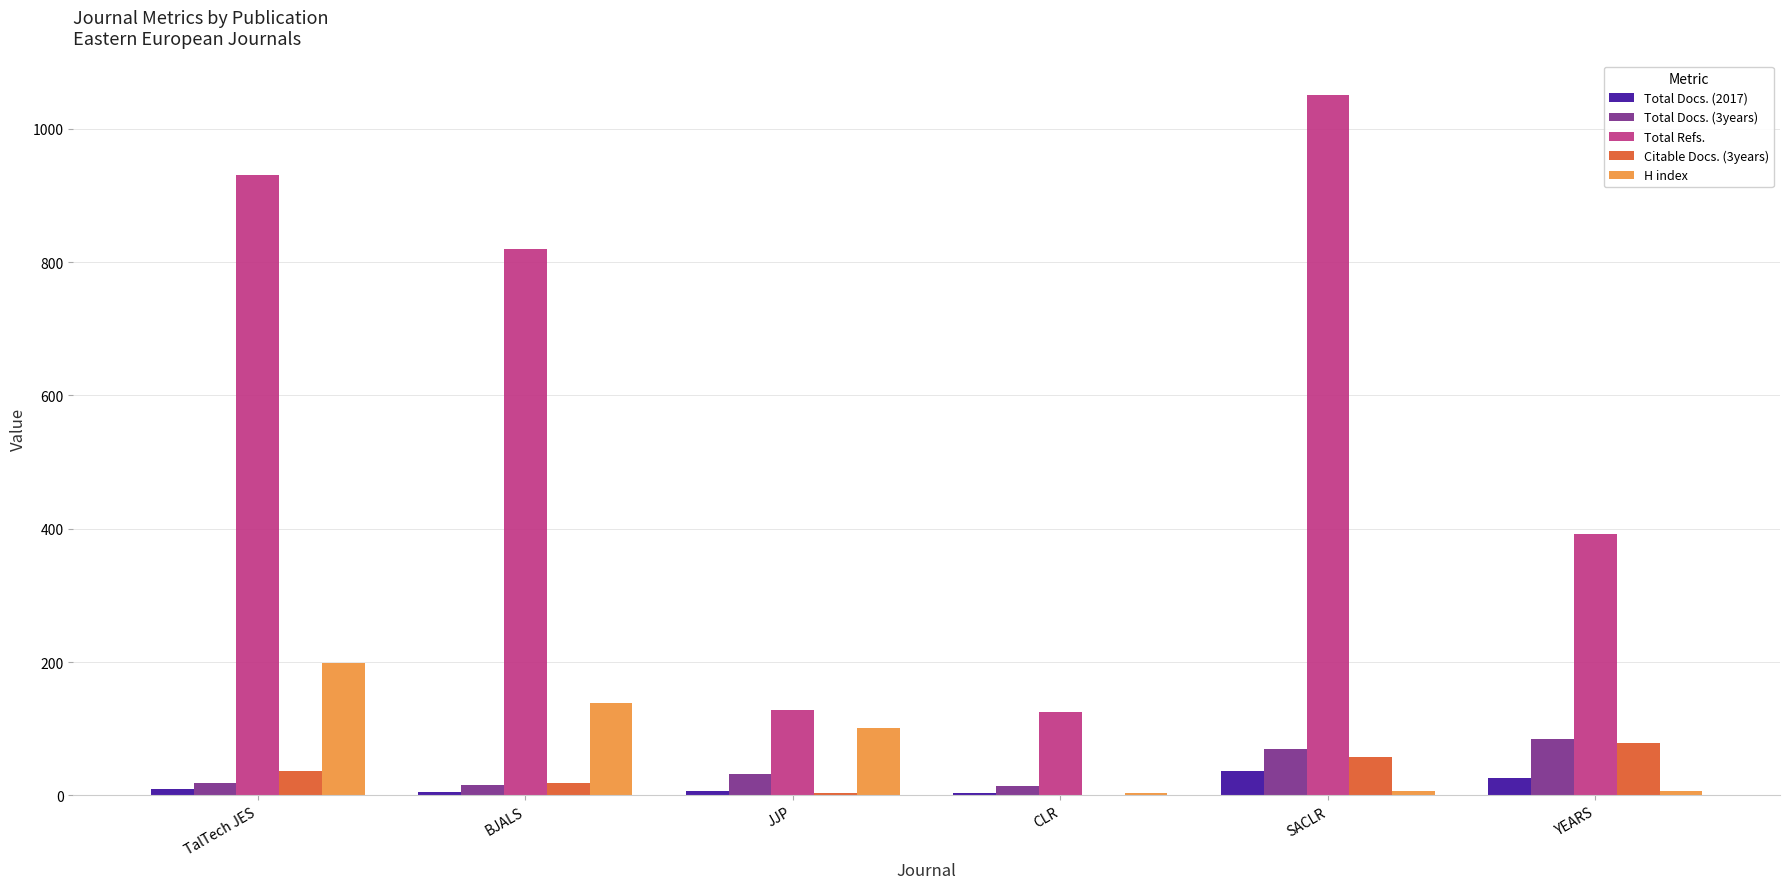

How many categories are shown in the chart?

6